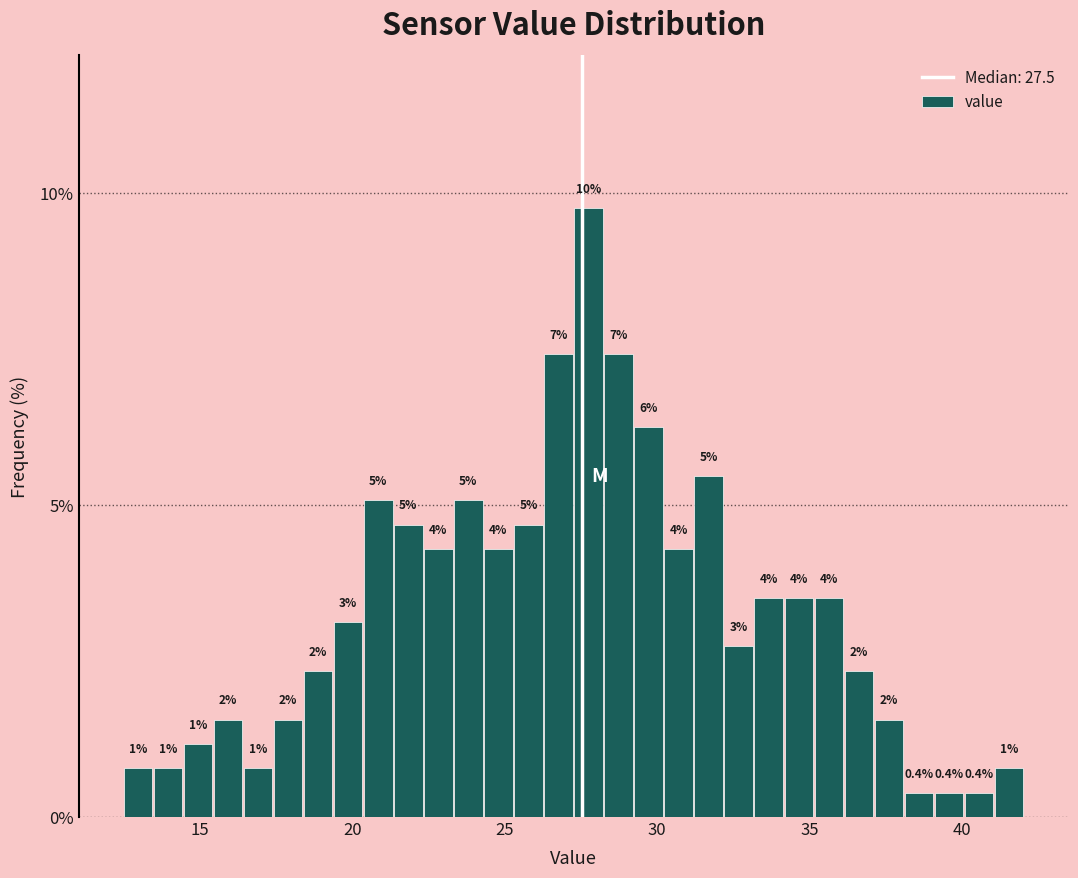

Read against the x-axis, roughly where is the centre of the tallest bar?

28.0